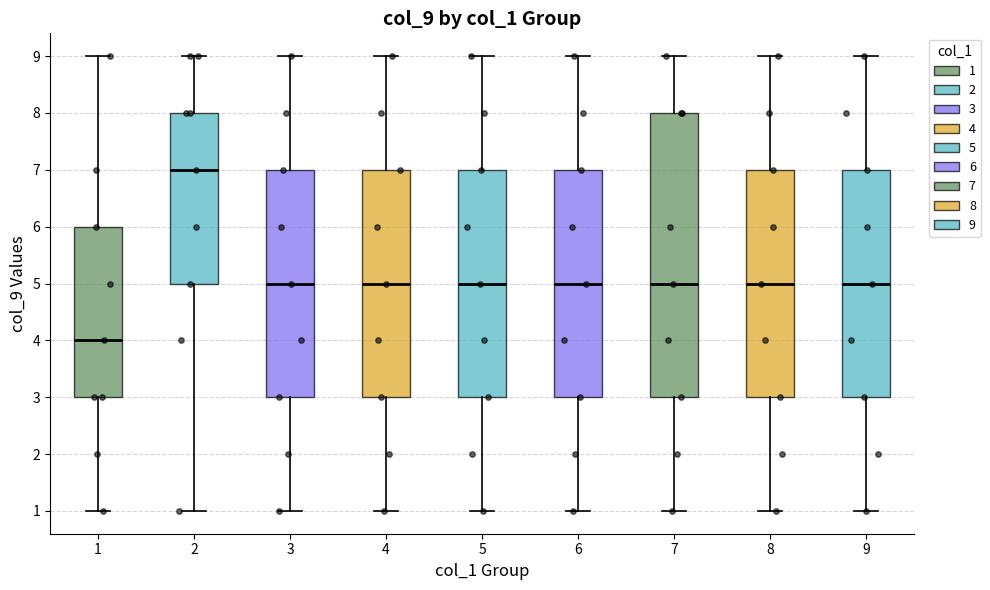

Which box has the lowest median line?

1